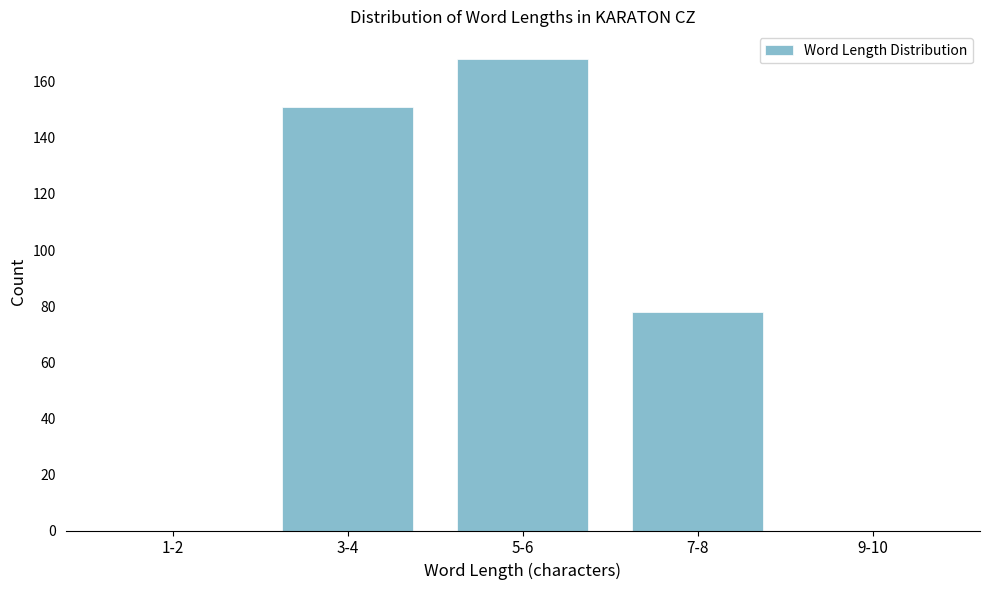

Reading right to left, what are all the values shown in this chart?

9-10=0	7-8=78	5-6=168	3-4=151	1-2=0